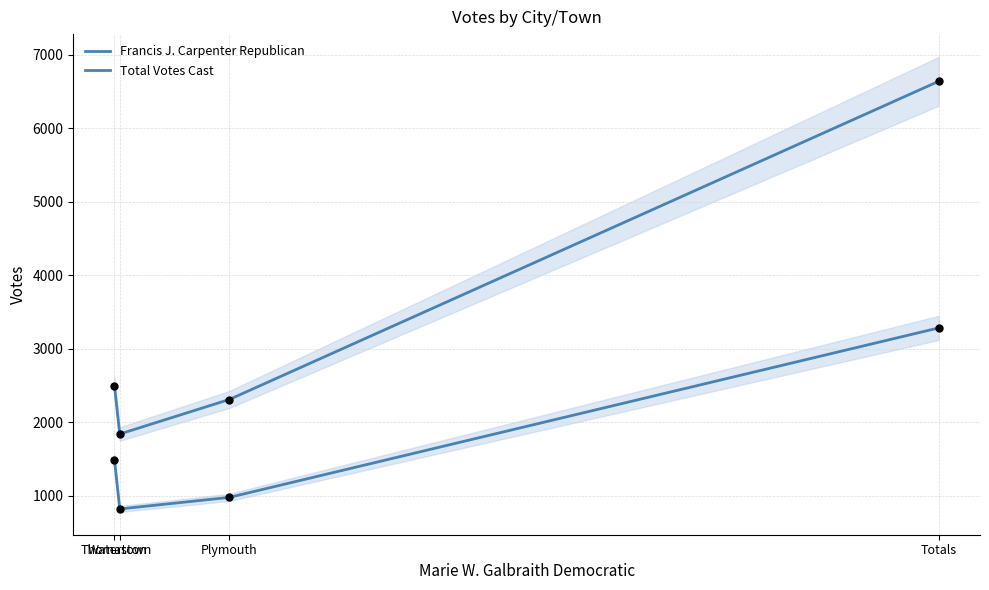

Is the value of Francis J. Carpenter Republican at Thomaston greater than the value of Total Votes Cast at Thomaston?

No